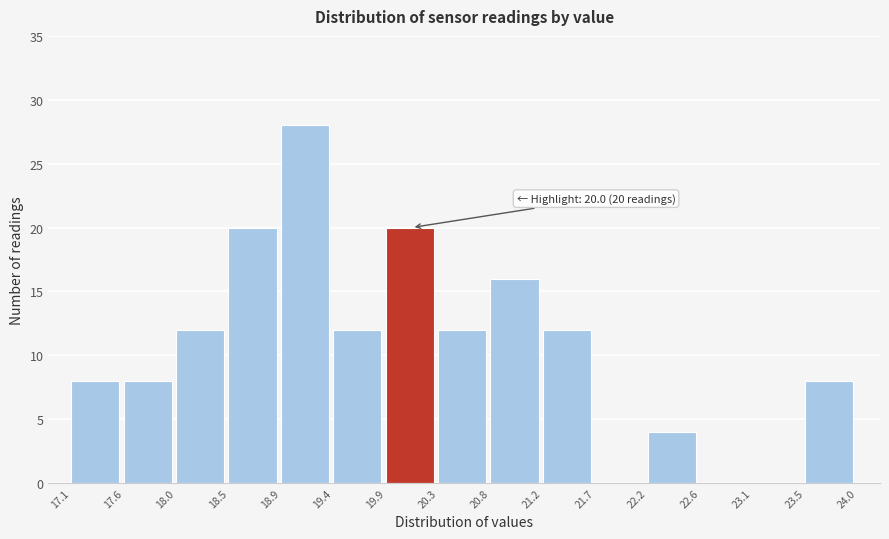

Which range on the x-axis has the tallest bar?

18.9 to 19.4